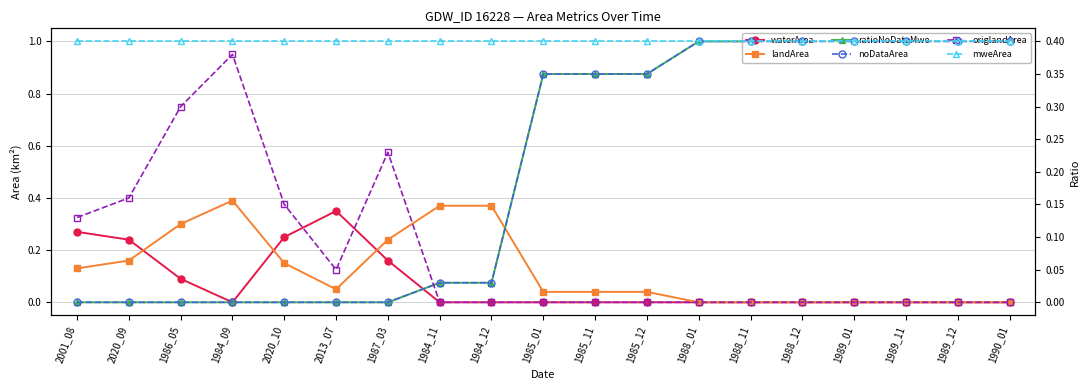

Which series ends up on top after the final intersection of waterArea and landArea?

landArea